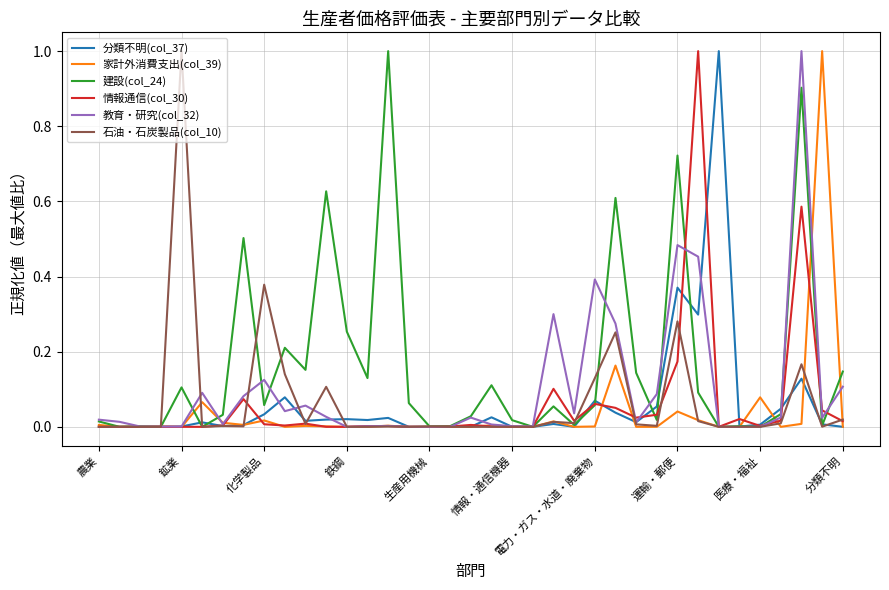

How many lines are shown in the chart?

6